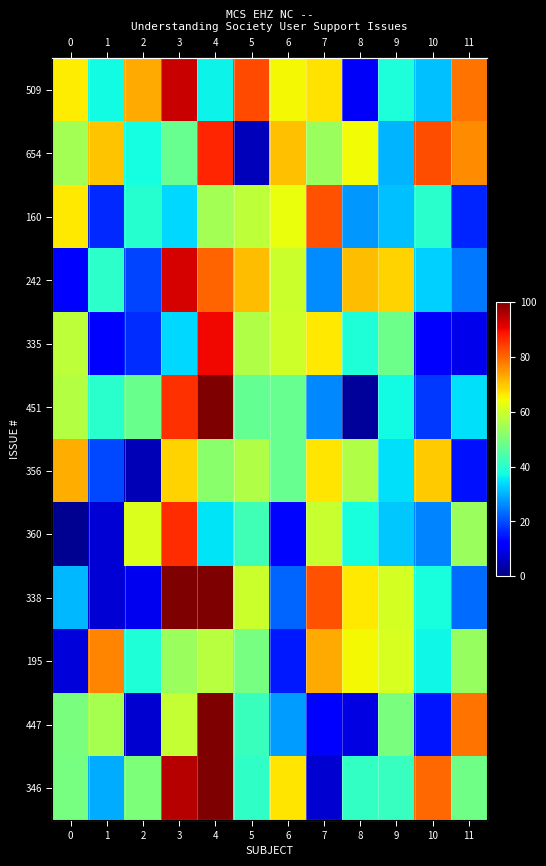

Count the number of categories in the chart.

12